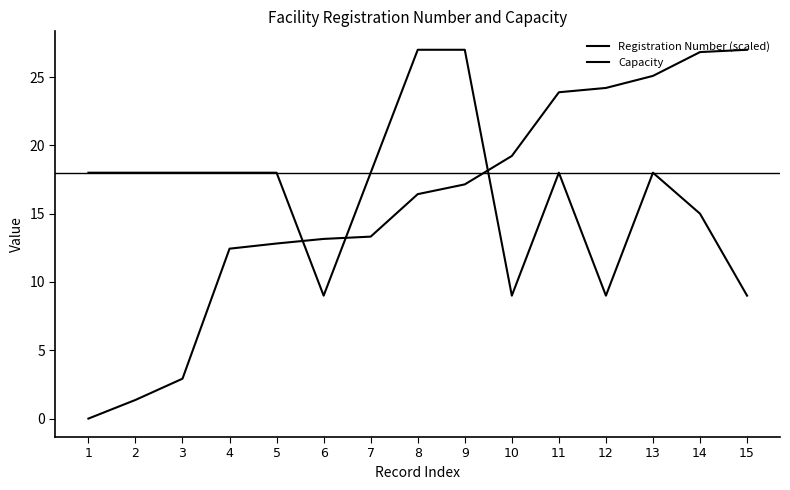

Reading right to left, list all the values displayed in this chart.

Registration Number: 15=27.0	14=26.8	13=25.1	12=24.2	11=23.9	10=19.2	9=17.1	8=16.4	7=13.3	6=13.2	5=12.8	4=12.4	3=2.9	2=1.4	1=0.0
Capacity: 15=9.0	14=15.0	13=18.0	12=9.0	11=18.0	10=9.0	9=27.0	8=27.0	7=18.0	6=9.0	5=18.0	4=18.0	3=18.0	2=18.0	1=18.0